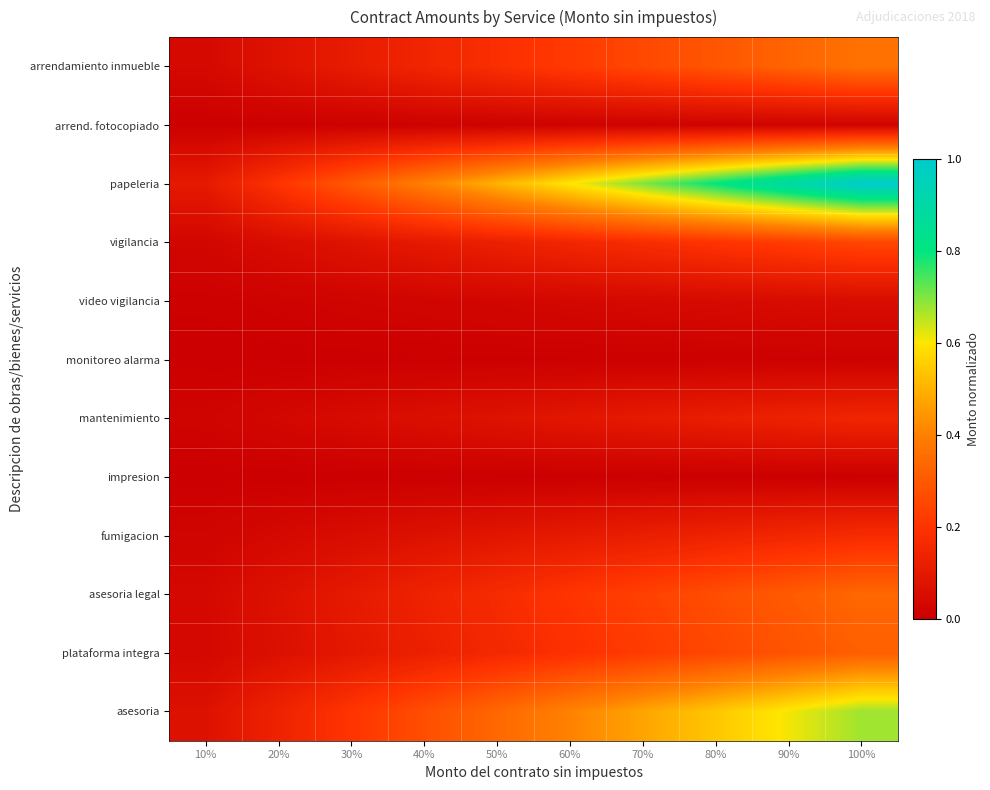

Which label corresponds to the smallest value in the chart?

10%